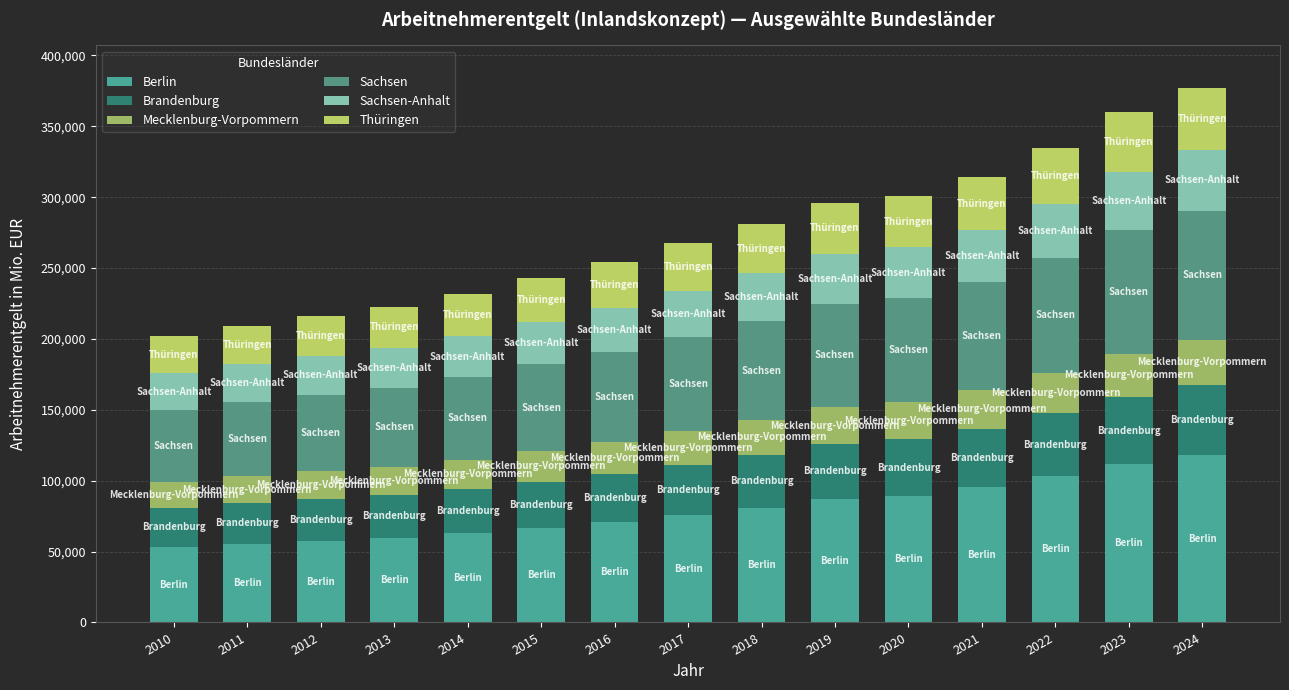

Which has a higher value, 2011 or 2017?

2017